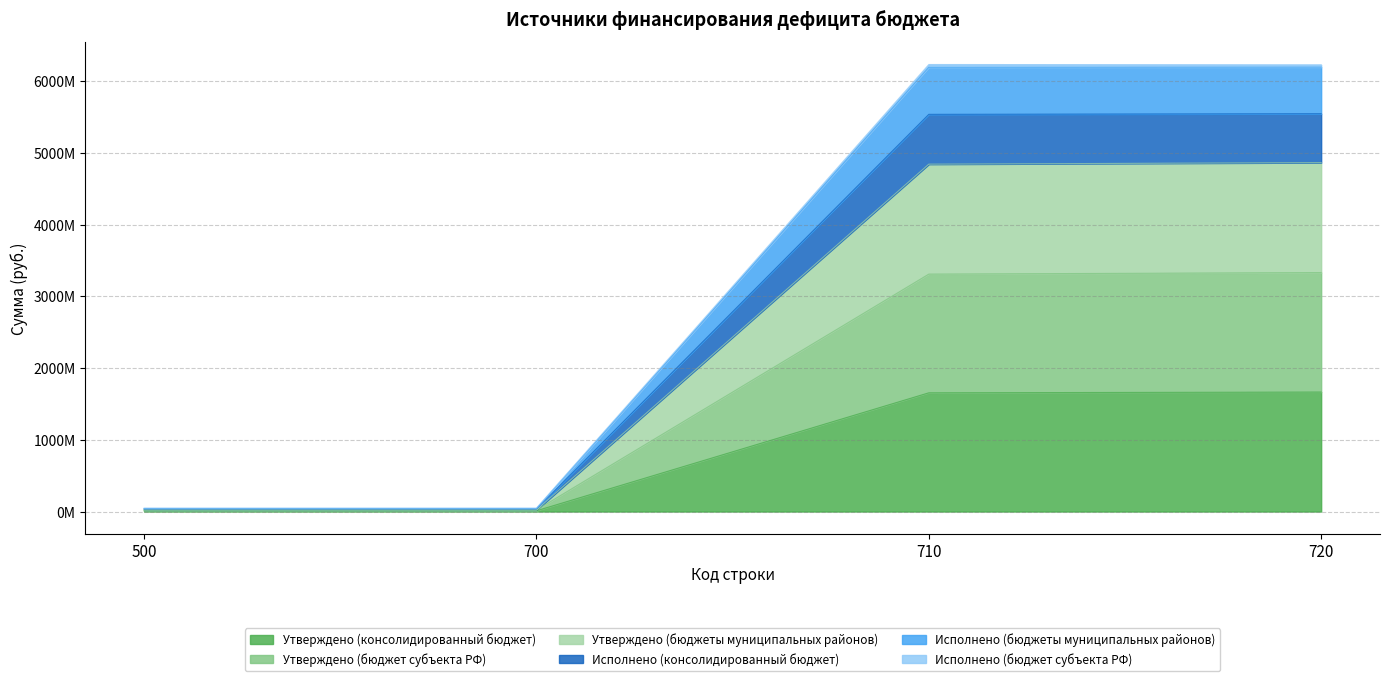

Rank the series at 500 from lowest to highest value.

Исполнено (консолидированный бюджет), Исполнено (бюджет субъекта РФ), Исполнено (бюджеты муниципальных районов), Утверждено (бюджеты муниципальных районов), Утверждено (консолидированный бюджет), Утверждено (бюджет субъекта РФ)